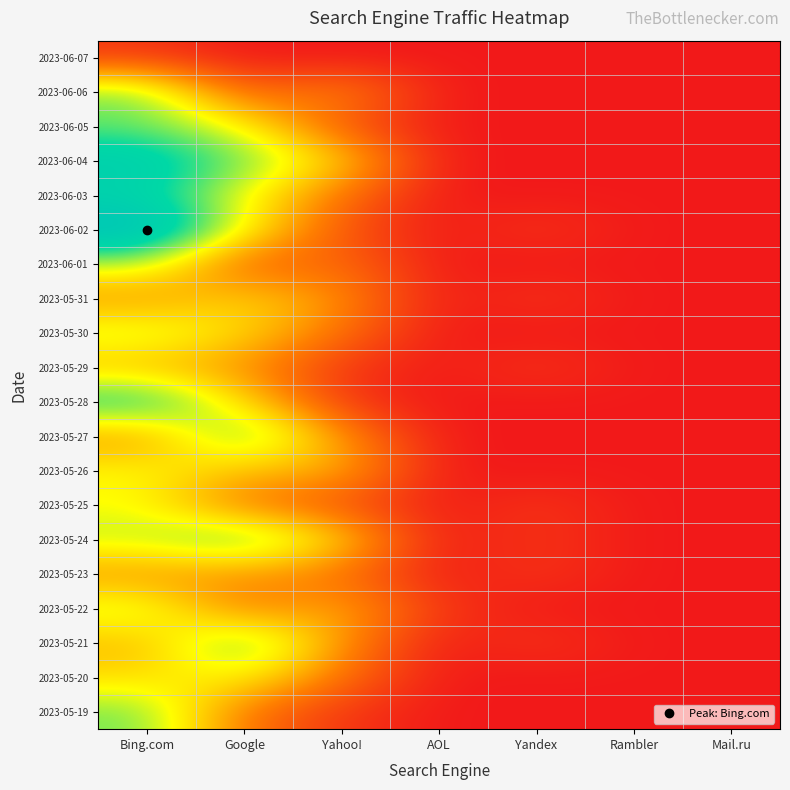

Which category has the highest value across all series?

Bing.com